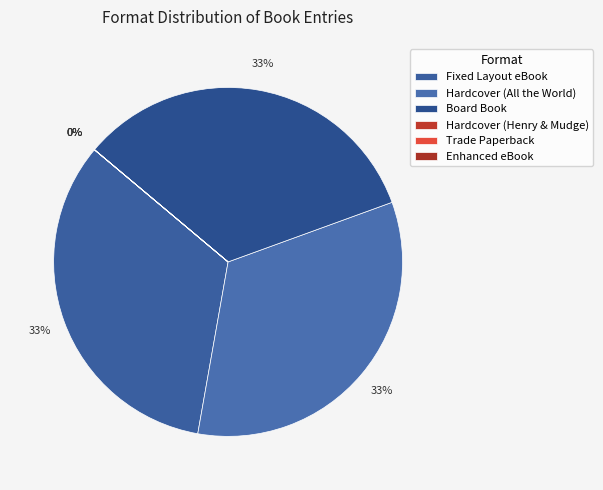

Does any single category account for the majority?

No